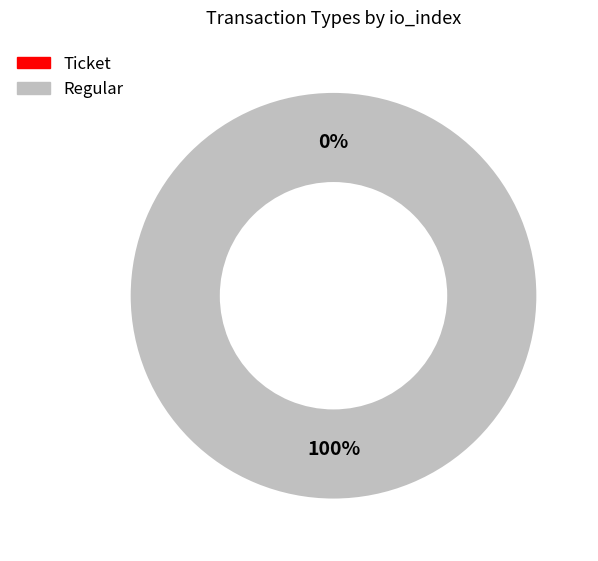

Do Regular (io_index=1) and Ticket (io_index=0) together represent more than half of the pie?

Yes